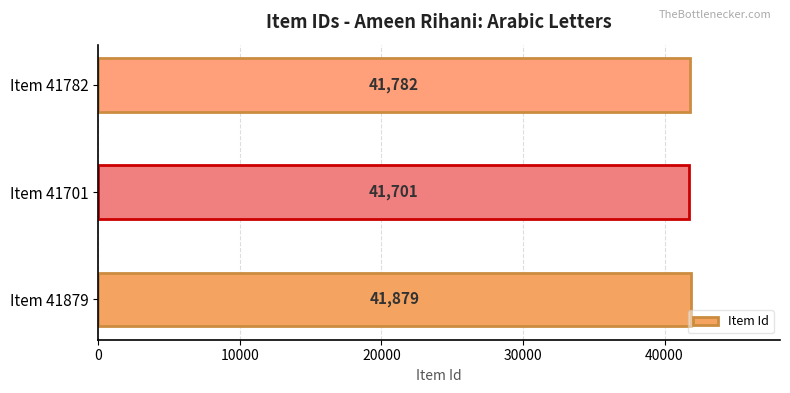

Count the values in the range 41701 to 41879.

3